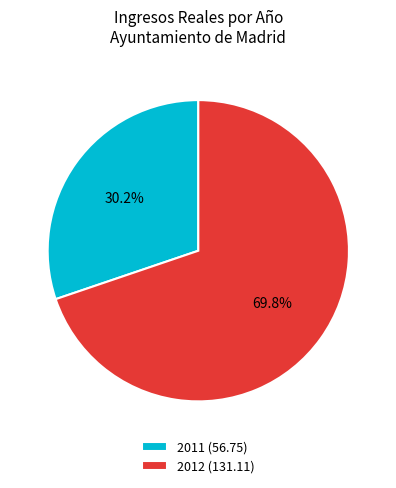

Which slice is the largest?

2012